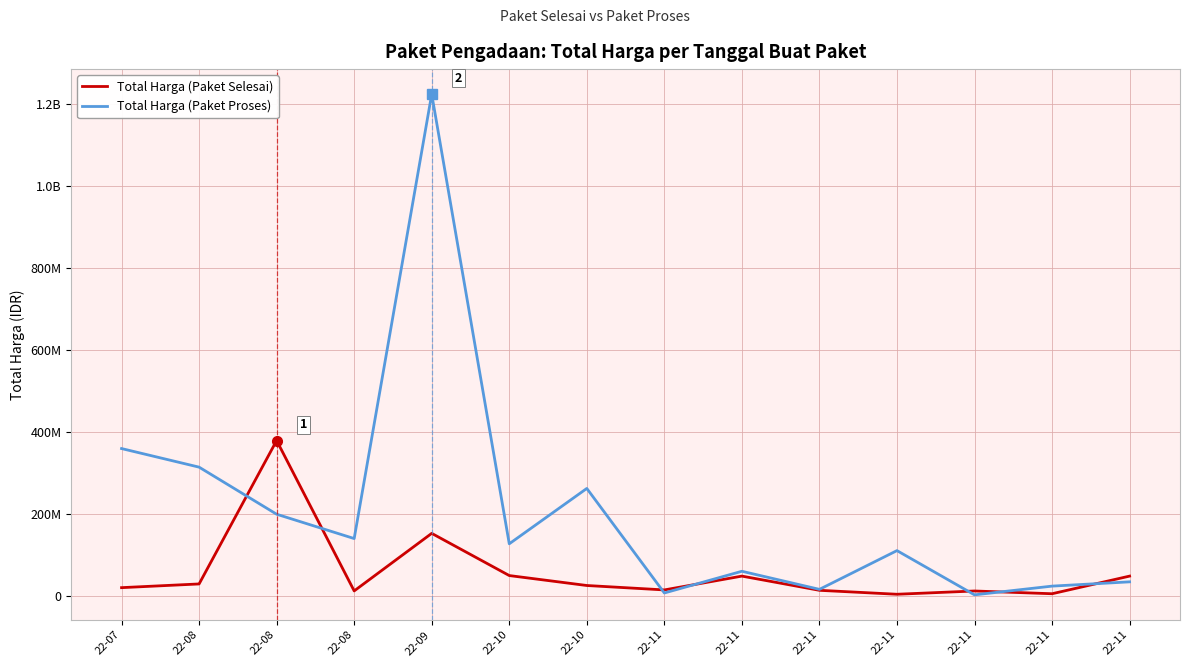

At 22-11, list the series in order from smallest to largest.

Total Harga (Paket Proses), Total Harga (Paket Selesai)